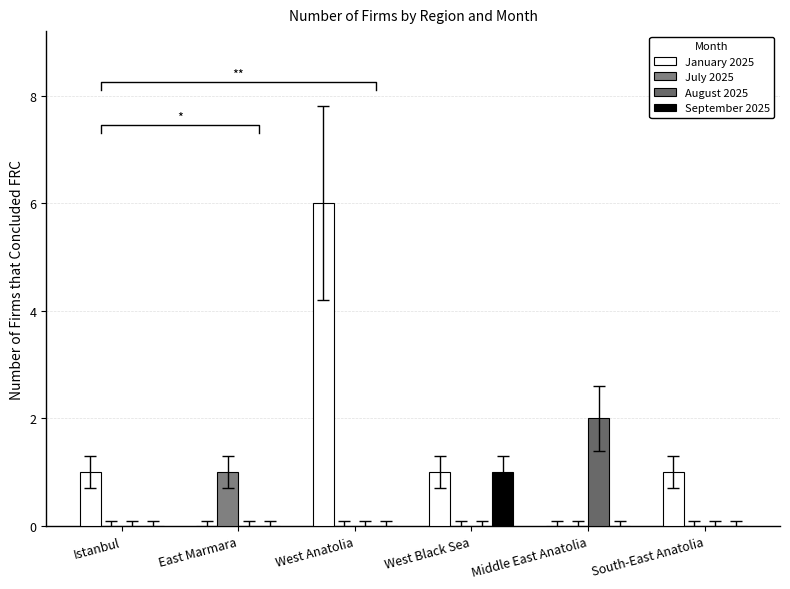

What is the highest value of the January 2025 series?

6